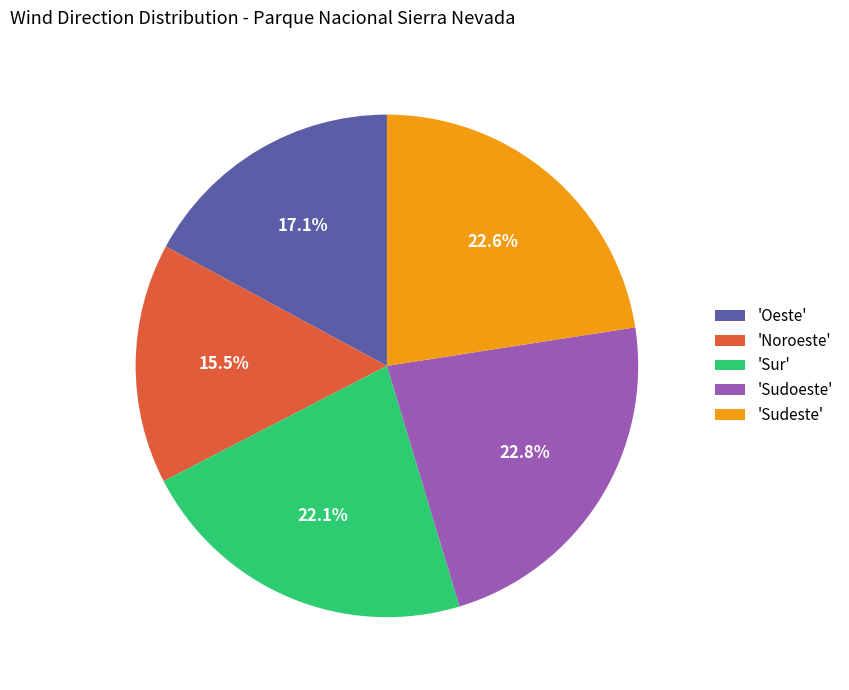

To the nearest percent, what is the average slice percentage?

20%